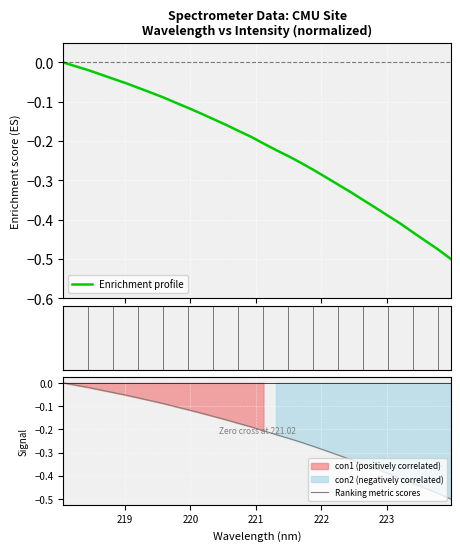

How many lines are shown in the chart?

2